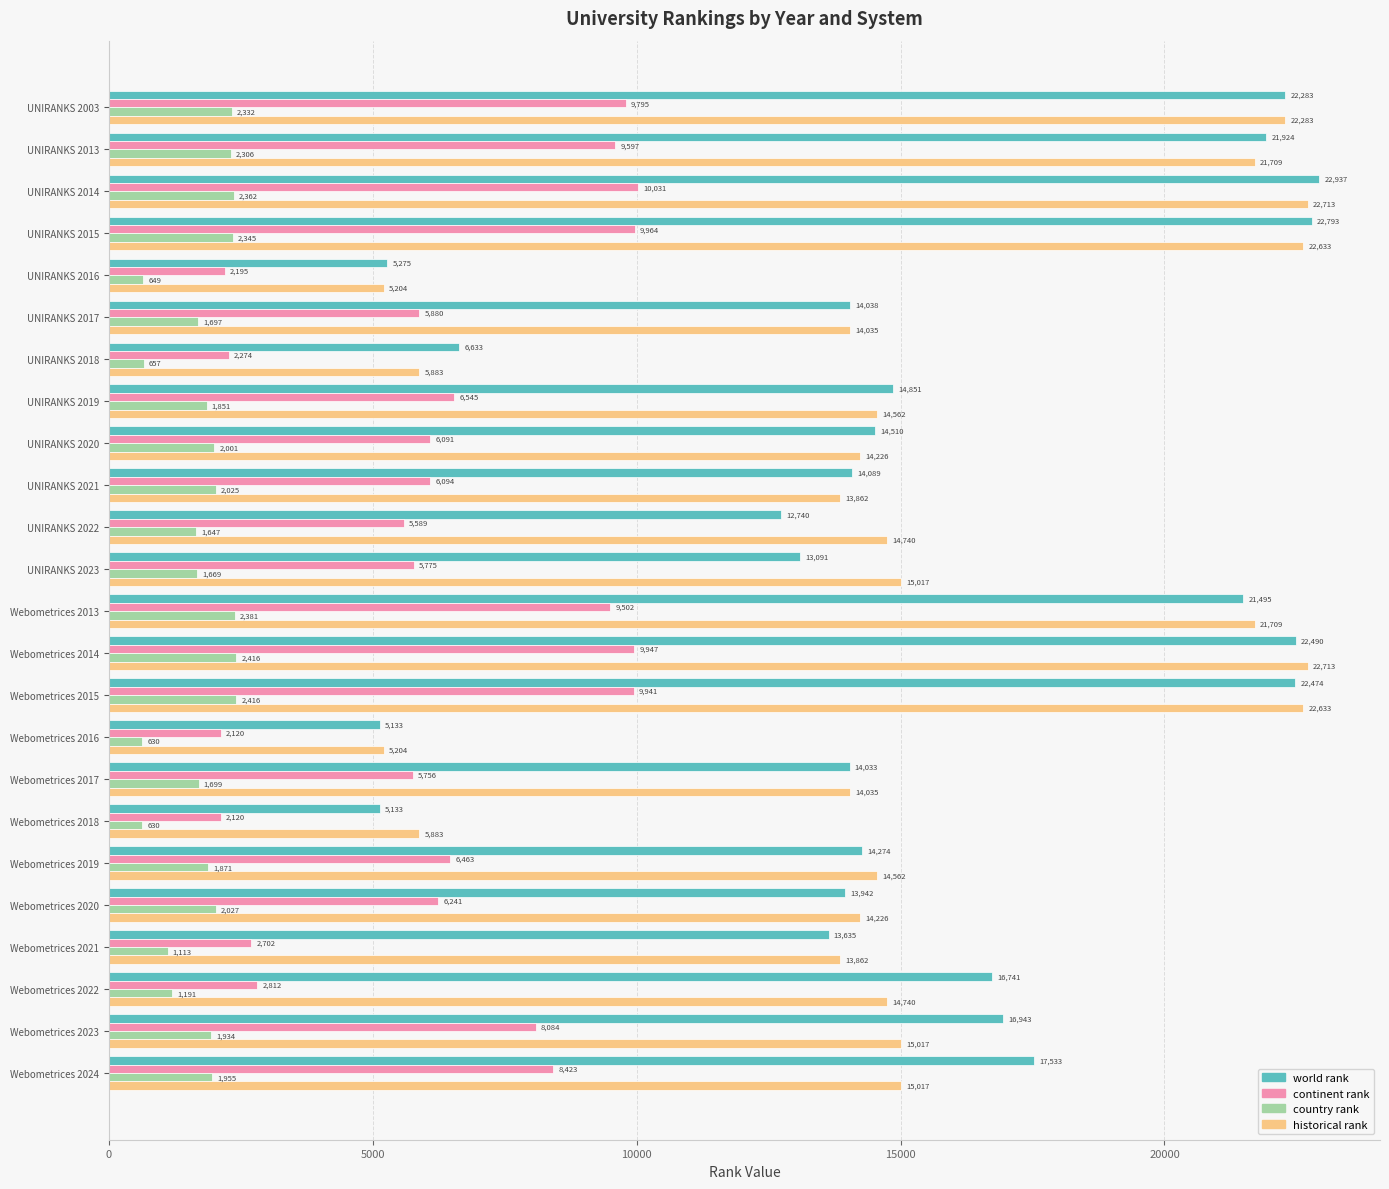

At Webometrices 2018, list the series in order from smallest to largest.

country rank, continent rank, world rank, historical rank